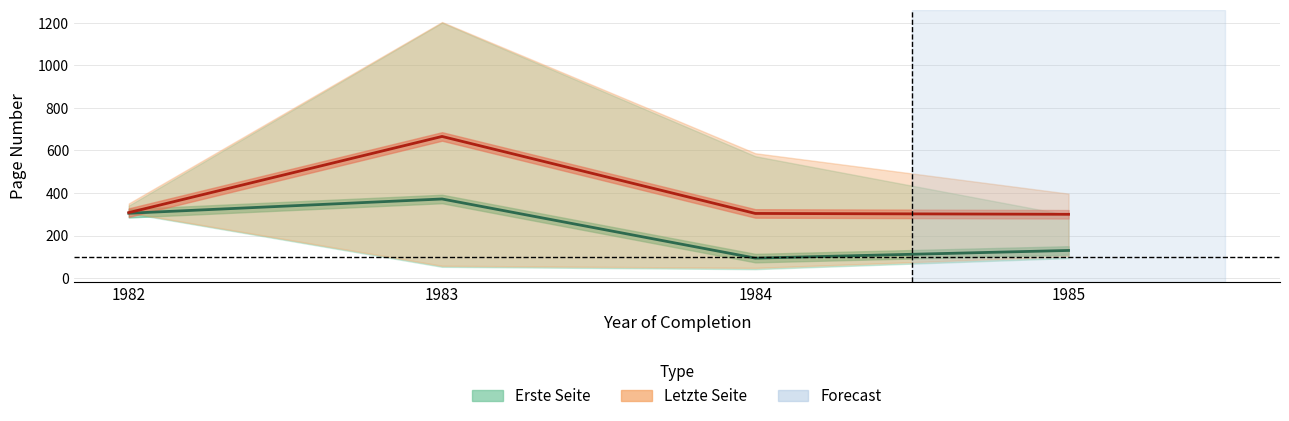

Between 1985 and 1983, which is larger?

1983